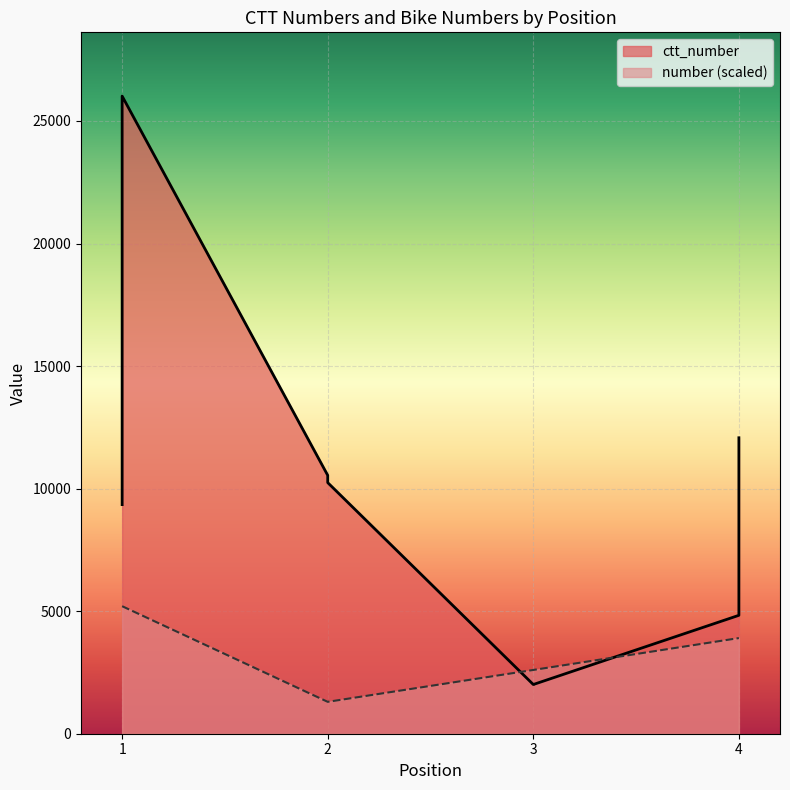

Which category has the highest value in the ctt_number series?

1